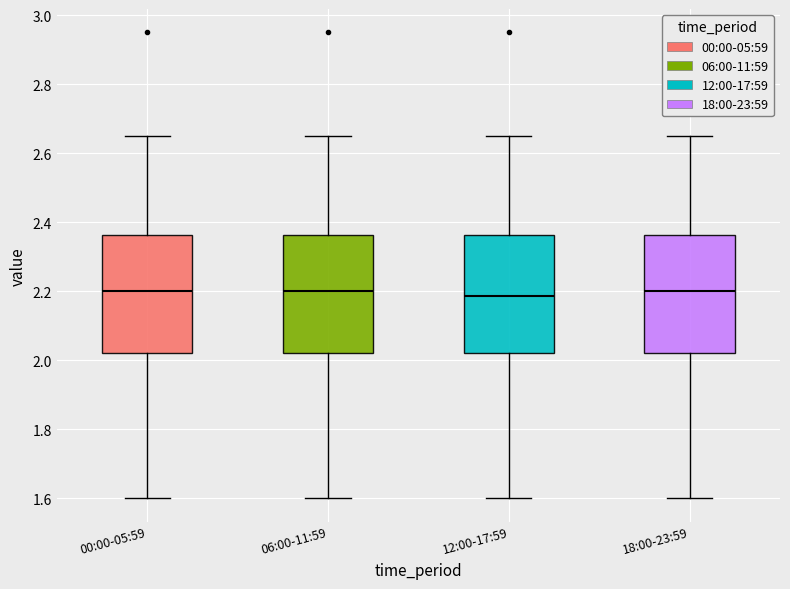

Where does the median line of the box for 18:00-23:59 sit on the y-axis? The values are not printed on the chart, so give them approximately, as read against the axis.

2.20